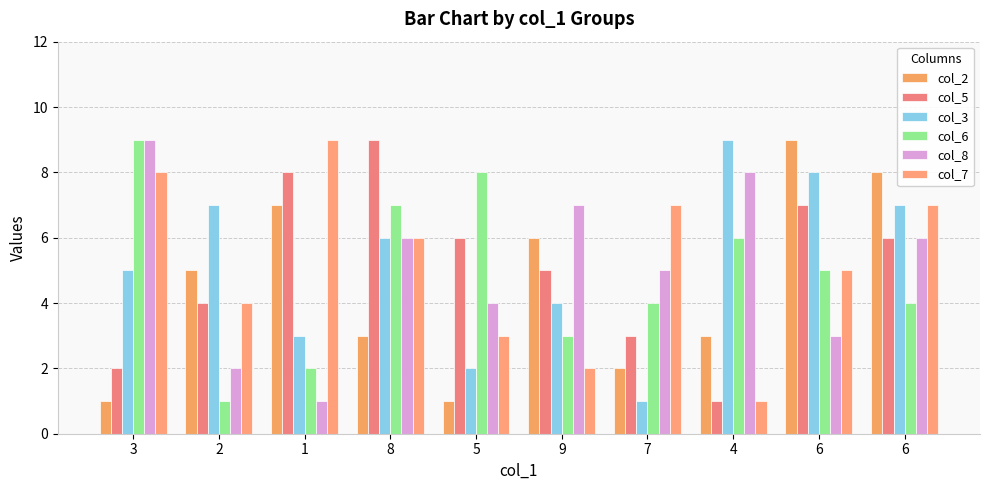

Which category has the highest value in the col_3 series?

4